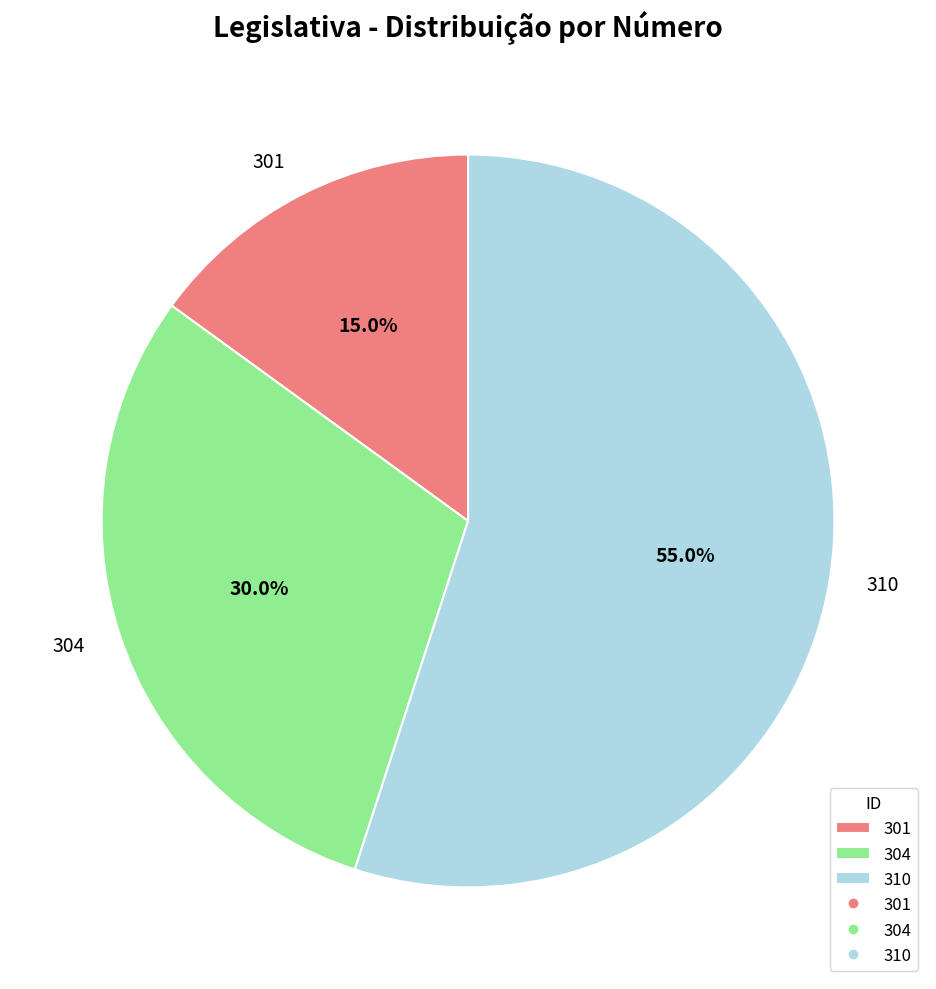

Is 301 the majority of the pie?

No